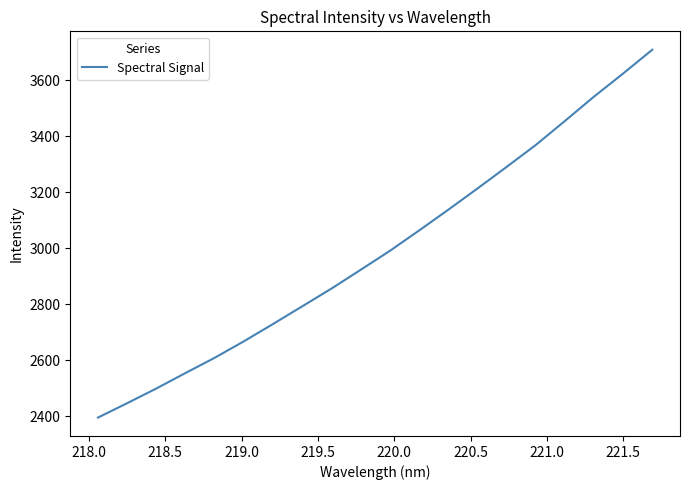

What is the difference between the maximum and minimum values?

1314.1